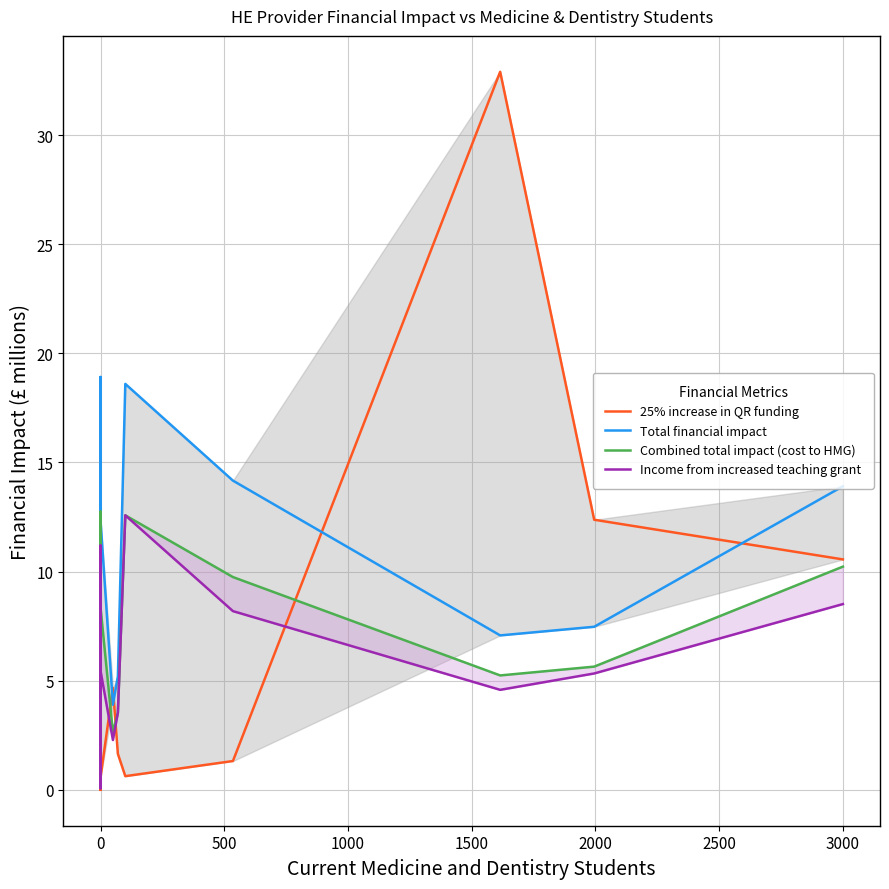

Reading right to left, list all the values displayed in this chart.

25% increase in QR funding: 10.6	12.4	32.9	1.3	0.6	1.6	4.7	0.6	3.0	0.1	0.8	1.0	0.0	0.0	0.1	0.6	0.6	2.6	0.3	0.0
Total financial impact: 13.9	7.5	7.1	14.2	18.6	5.2	3.9	12.3	2.5	8.4	8.8	10.9	0.3	2.3	6.0	18.9	4.9	0.8	1.8	3.1
Combined total impact (cost to HMG): 10.2	5.6	5.2	9.8	12.6	3.5	2.6	8.4	1.7	5.7	6.0	7.3	0.2	1.6	4.0	12.7	3.3	0.6	1.2	2.6
Income from increased teaching grant: 8.5	5.3	4.6	8.2	12.6	3.5	2.3	5.5	1.4	5.6	6.0	7.3	0.1	0.1	3.7	11.2	2.7	0.6	0.2	2.6